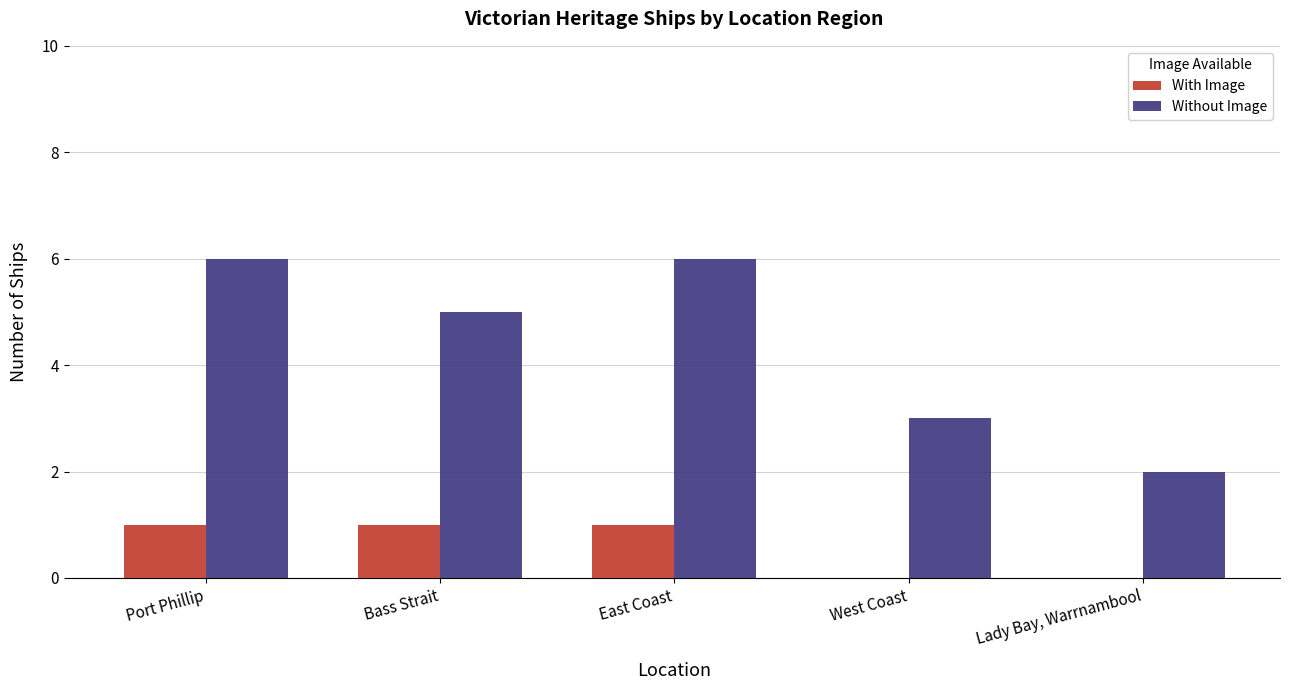

The With Image series shows -1 at Lady Bay, Warrnambool. True or false?

False